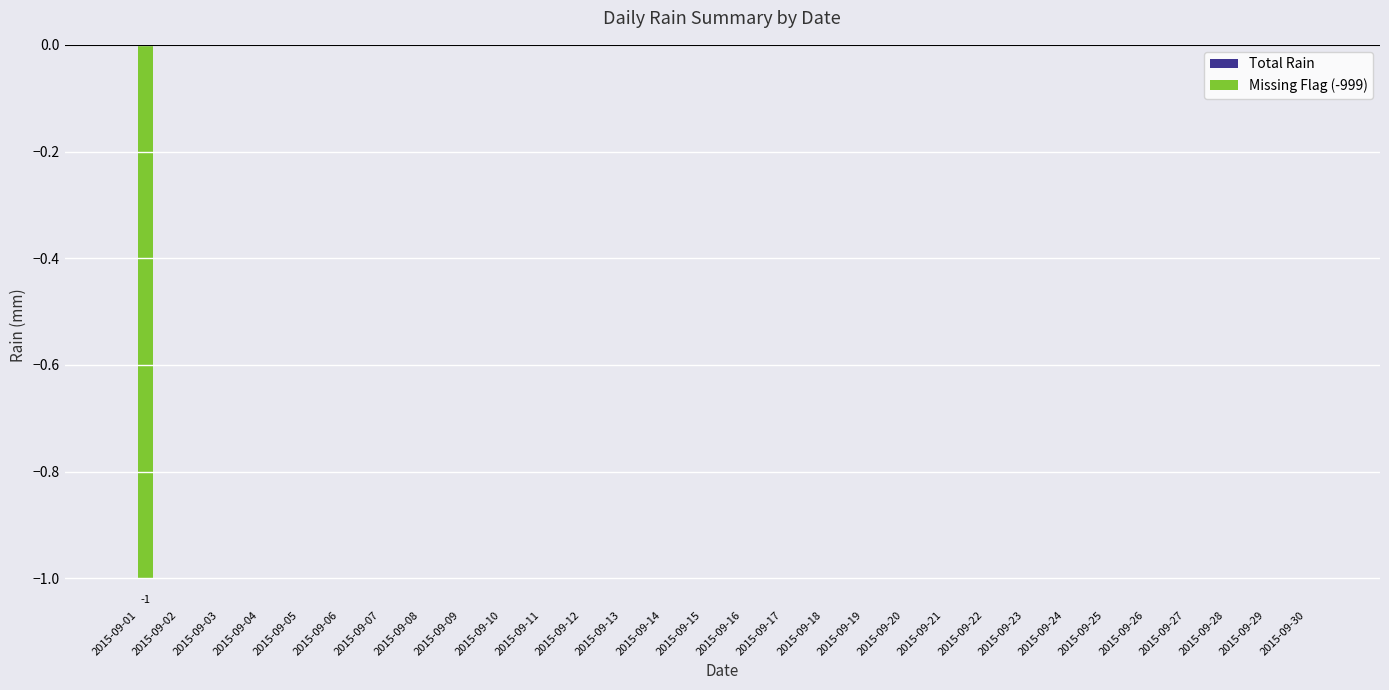

Is it true that the value at 2015-09-13 is 1?

False